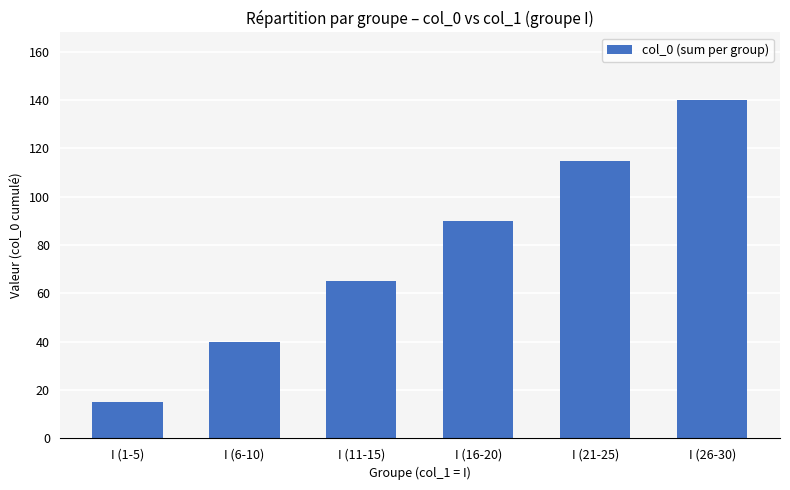

What position from the right is I (16-20)?

3